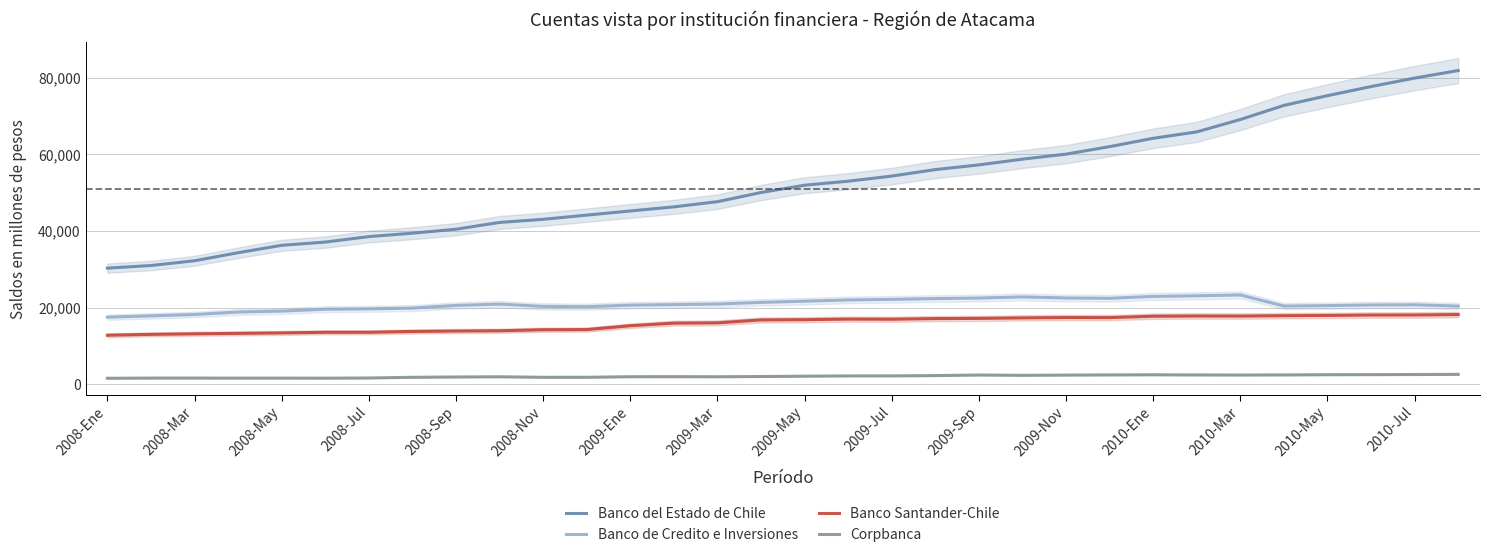

What is the lowest value of the Banco de Credito e Inversiones series?

17491